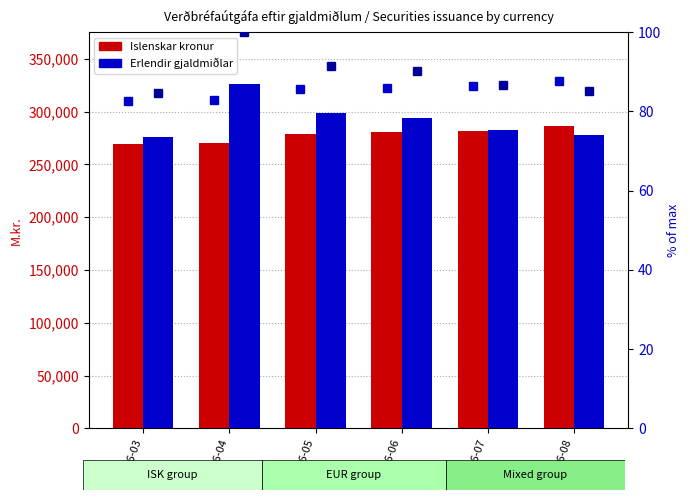

Rank the series by their maximum value, from highest to lowest.

Erlendir gjaldmiðlar, Islenskar kronur, % Erlendir, % Islenskar